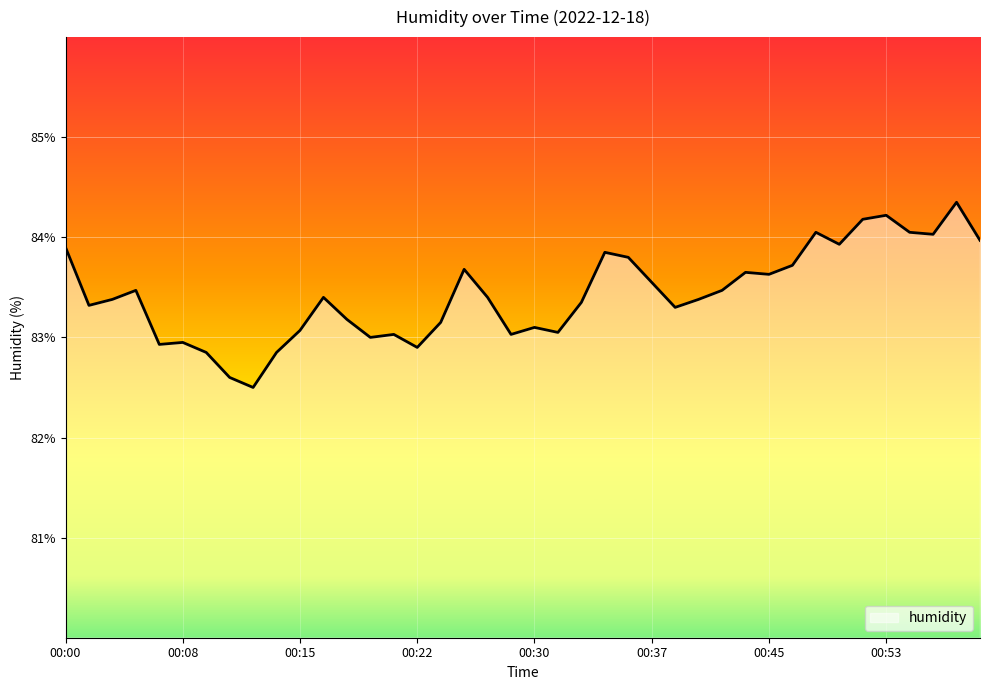

Reading left to right, transcribe all the data shown in this chart.

83.9	83.3	83.4	83.5	82.9	83.0	82.8	82.6	82.5	82.8	83.1	83.4	83.2	83.0	83.0	82.9	83.2	83.7	83.4	83.0	83.1	83.0	83.3	83.8	83.8	83.5	83.3	83.4	83.5	83.7	83.6	83.7	84.0	83.9	84.2	84.2	84.0	84.0	84.3	84.0